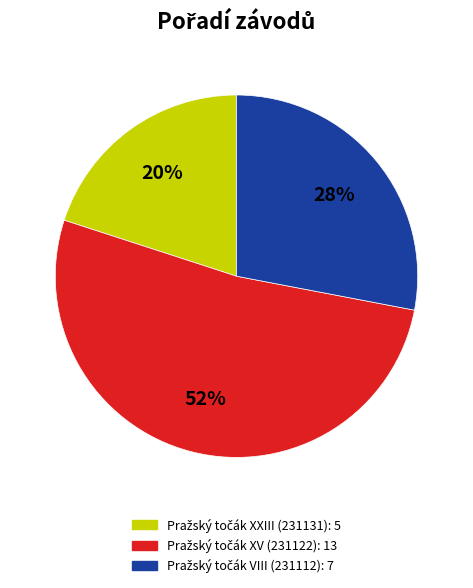

To the nearest percent, what is the average slice percentage?

33%